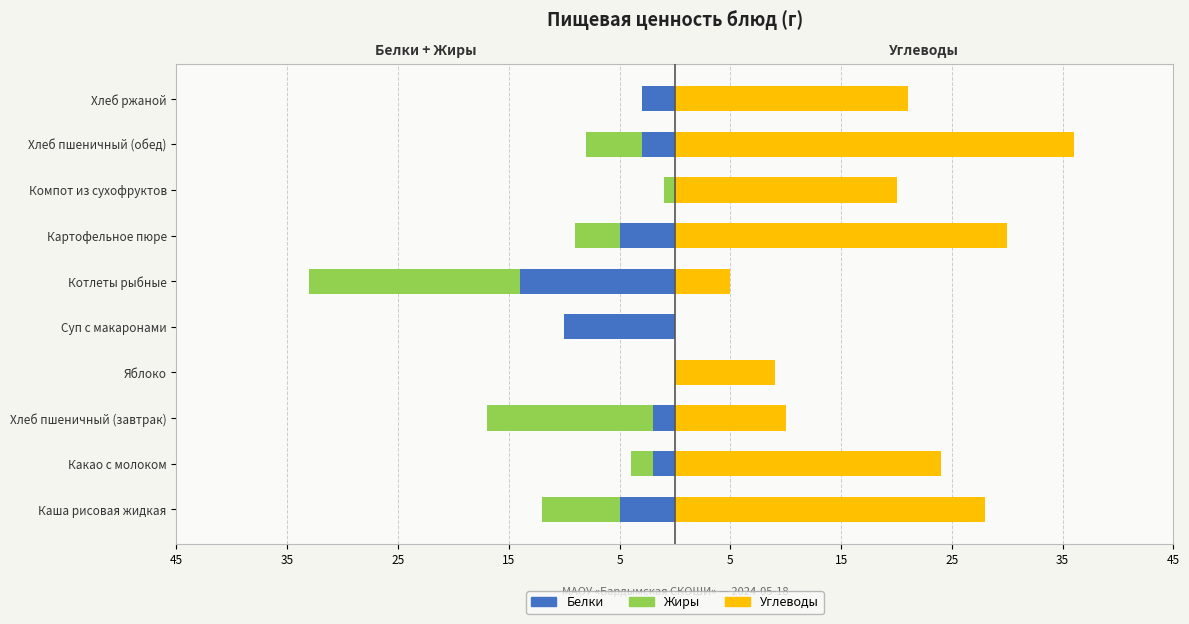

What is the maximum value shown in the chart?

36